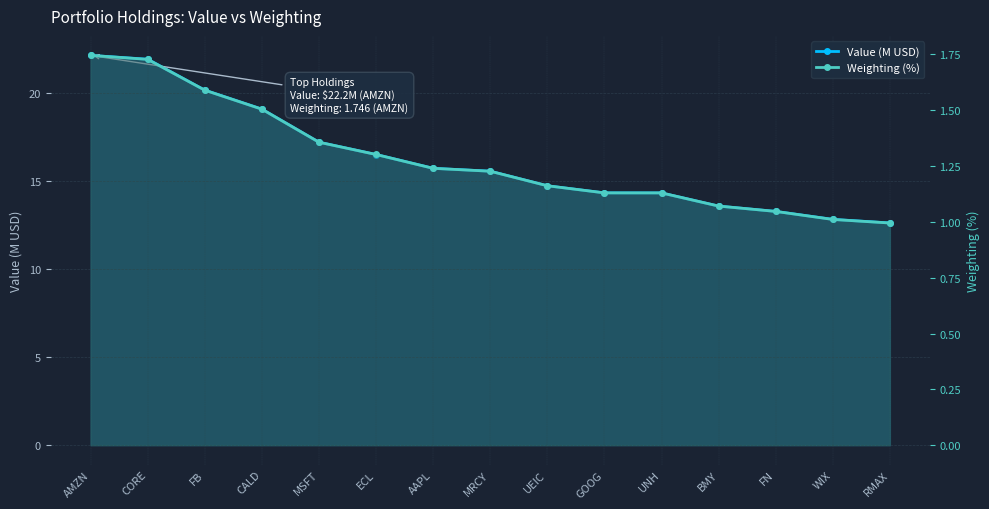

How many lines are shown in the chart?

2